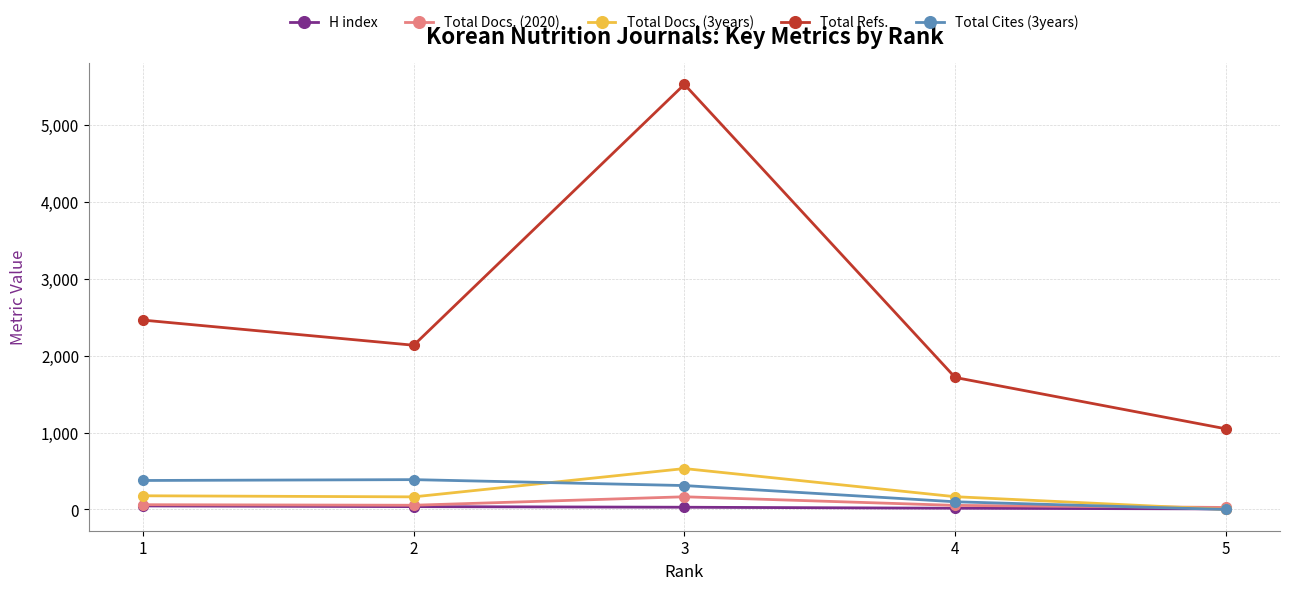

What is the value of the Total Docs. (2020) point at the 3rd from the left?

165